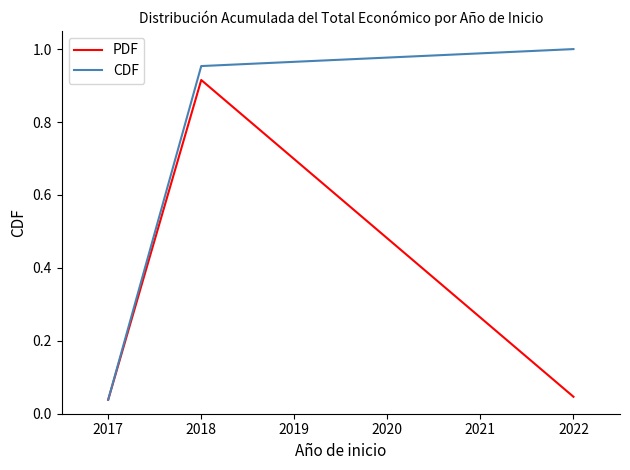

What is the total value across all series at 2018?

1.9